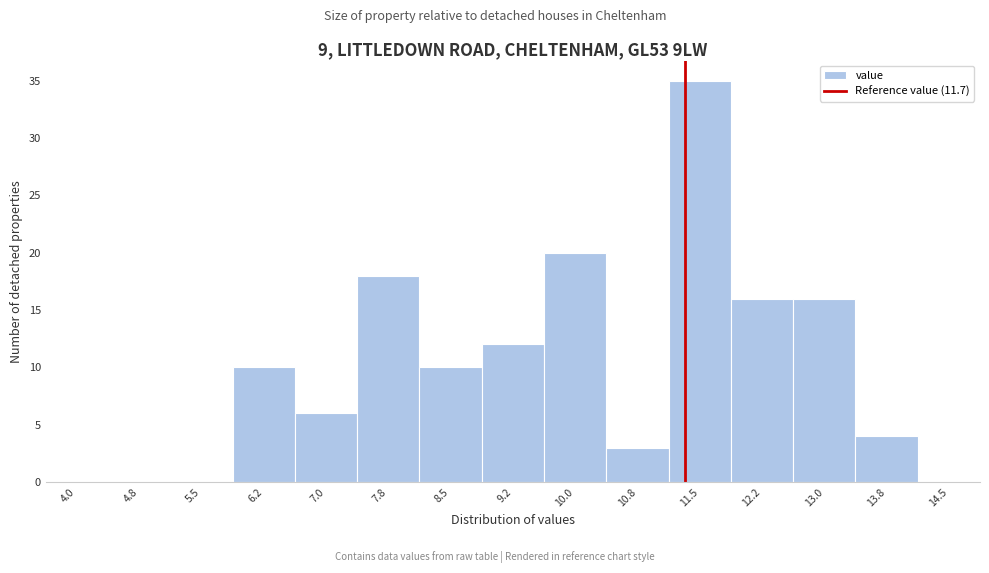

Reading left to right, transcribe all the data shown in this chart.

4.0=0	4.8=0	5.5=0	6.2=10	7.0=6	7.8=18	8.5=10	9.2=12	10.0=20	10.8=3	11.5=35	12.2=16	13.0=16	13.8=4	14.5=0